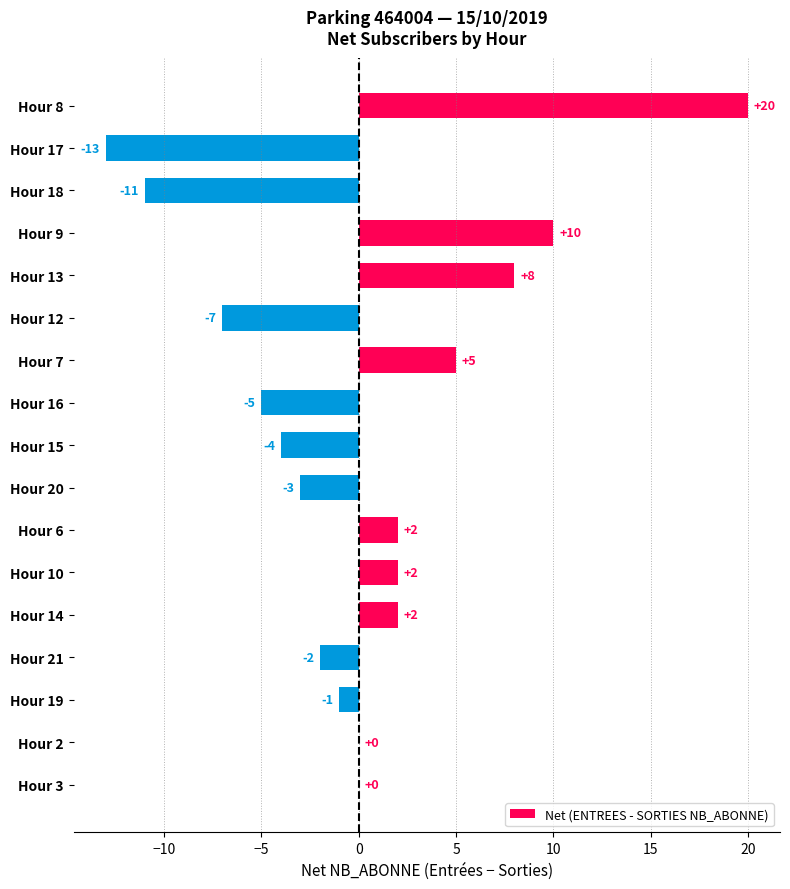

The value at Hour 2 is 0. True or false?

True